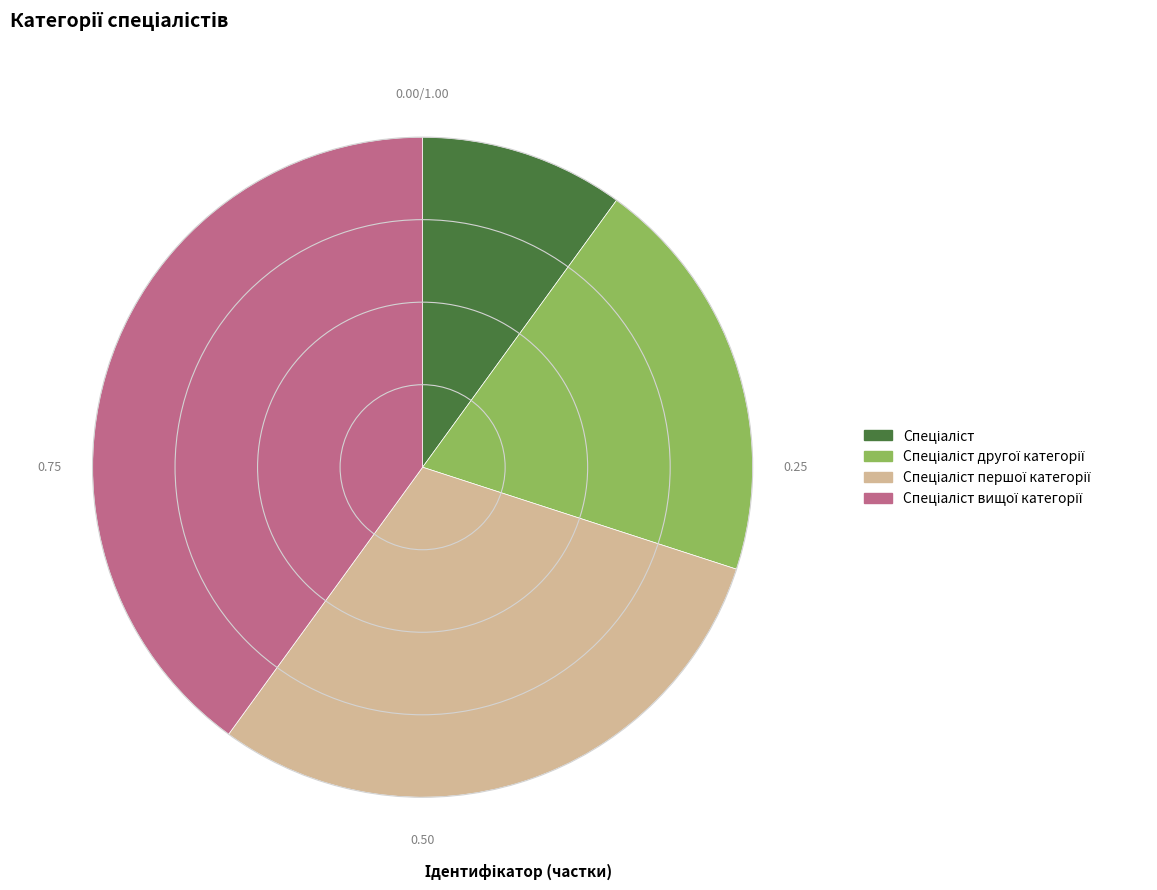

Is there any slice that represents more than half of the pie?

No